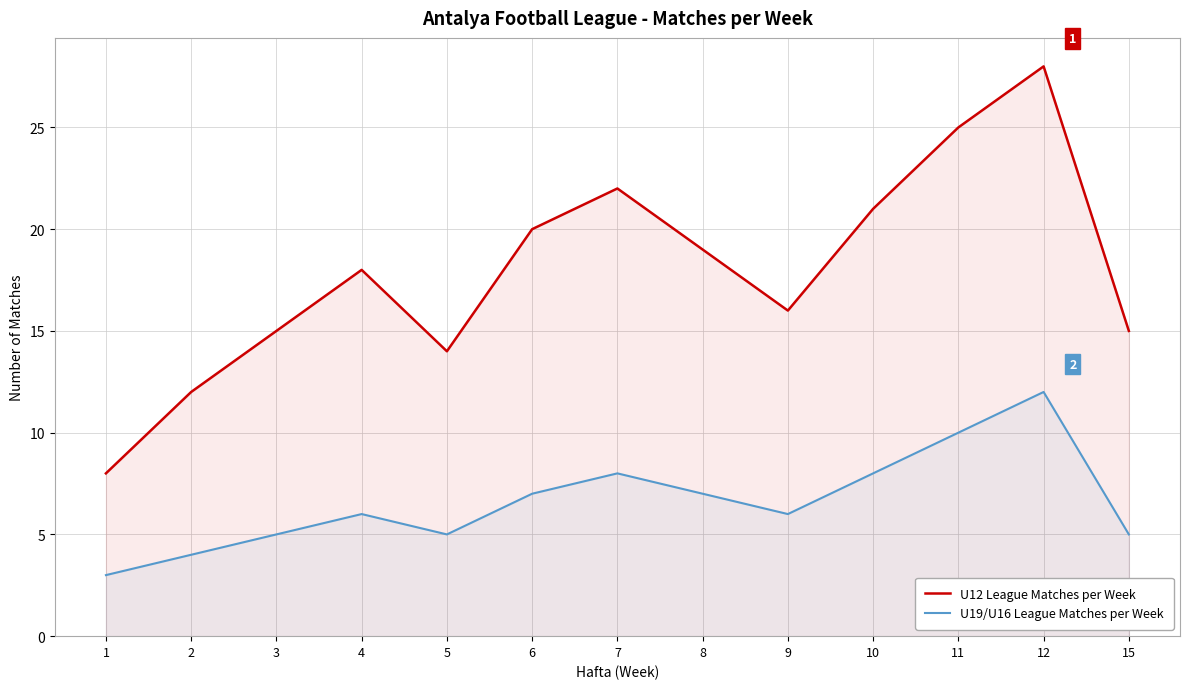

What is the greatest value displayed?

28